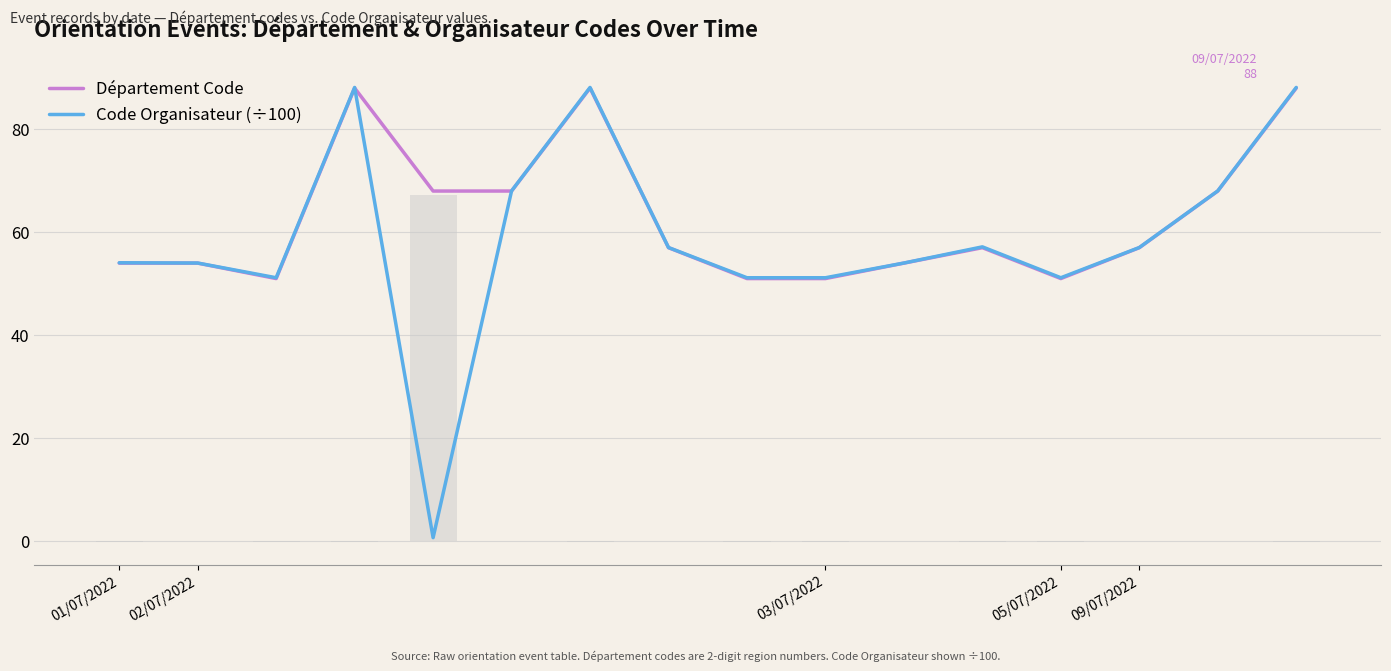

Which series changed the most between 02/07/2022 and 6?

Code Organisateur (÷100)